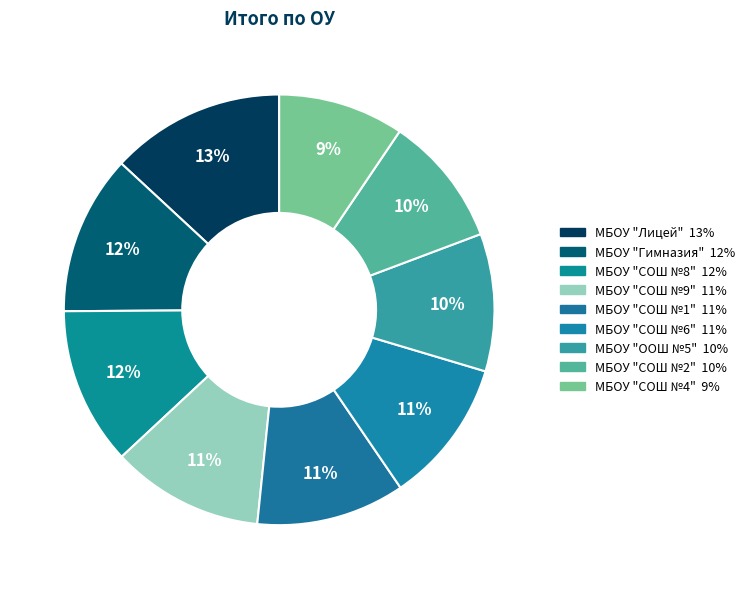

Rank the categories by value from highest to lowest.

МБОУ "Лицей", МБОУ "Гимназия", МБОУ "СОШ №8", МБОУ "СОШ №9", МБОУ "СОШ №1", МБОУ "СОШ №6", МБОУ "ООШ №5", МБОУ "СОШ №2", МБОУ "СОШ №4"